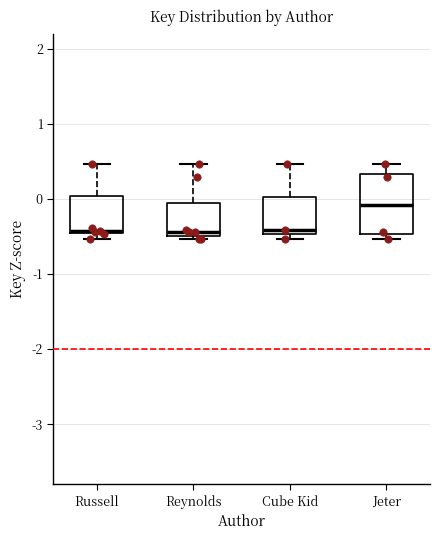

Where does the upper whisker of the box for Jeter end on the y-axis? The values are not printed on the chart, so give them approximately, as read against the axis.

0.5